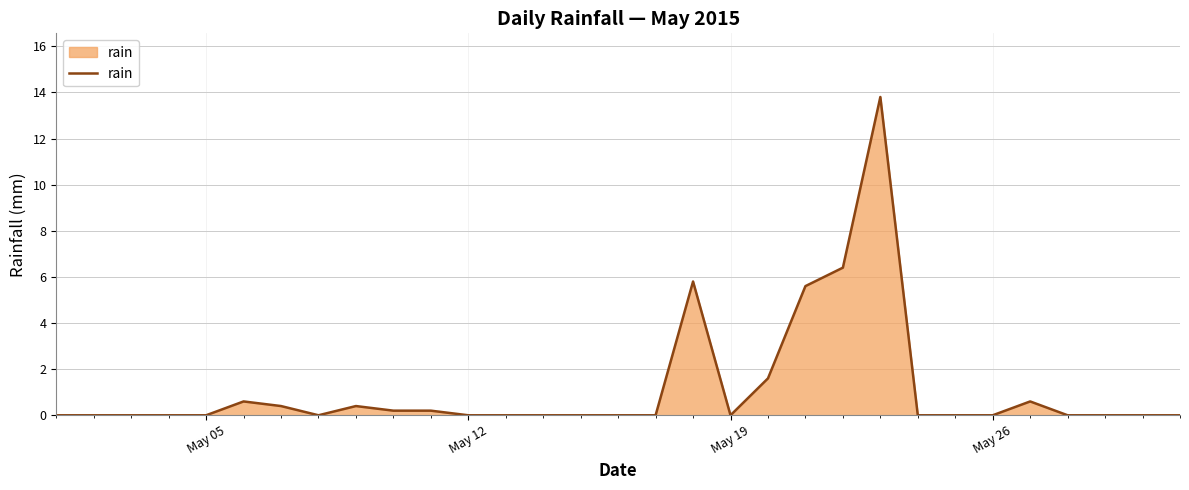

What is the maximum value shown in the chart?

13.8